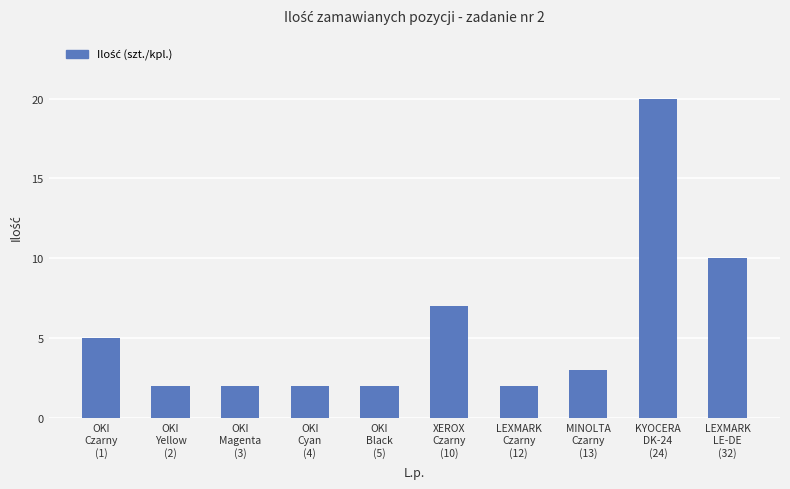

True or false: the data shows 2 at OKI
Yellow
(2).

True